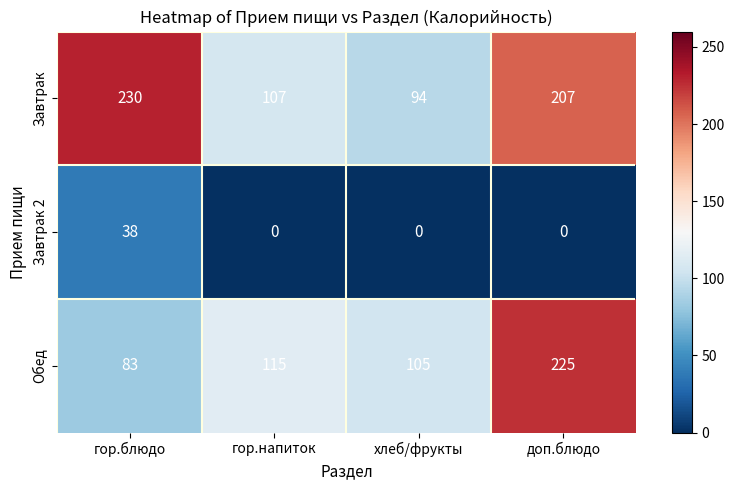

Count the Завтрак 2 values in the range 0 to 38.

4